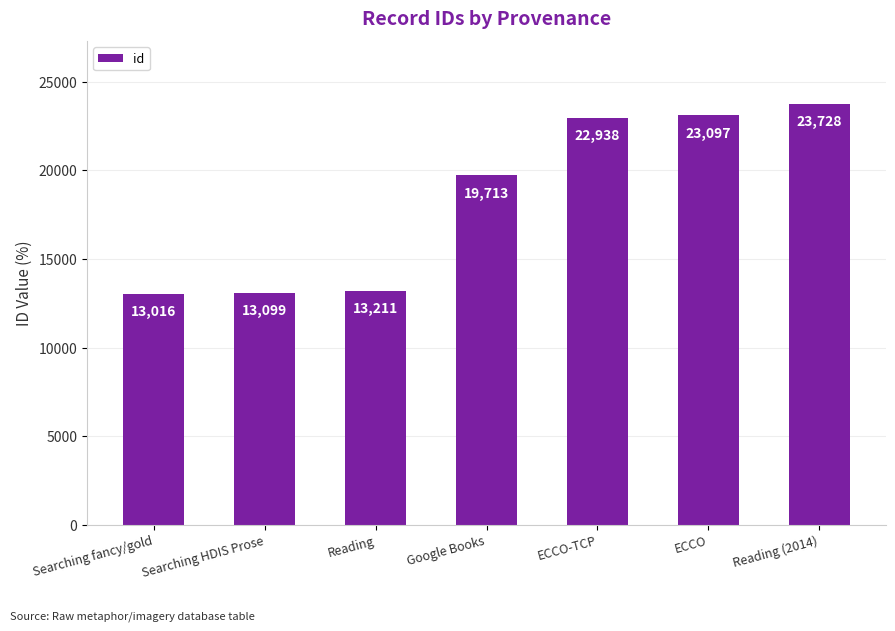

What is the maximum value shown in the chart?

23728